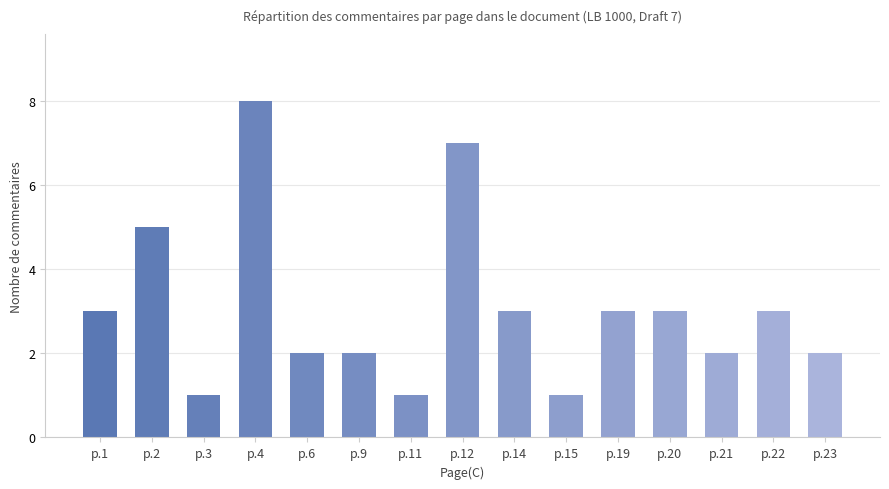

What is the value of the 2nd bar from the left?

5